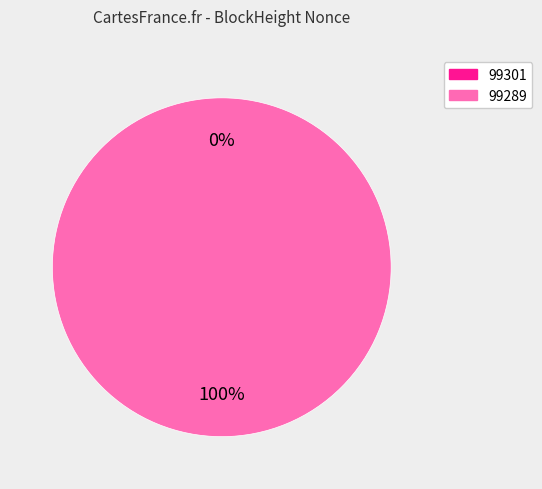

To the nearest percent, what is the difference between the largest and smallest slice percentages?

100%